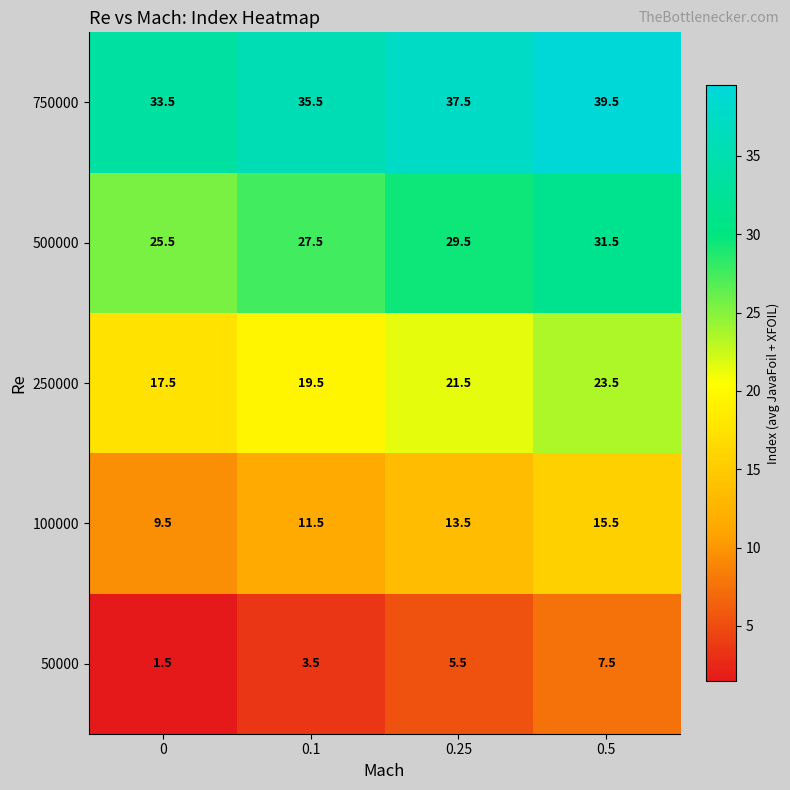

What is the difference between the 50000 values at 0.1 and 0?

2.0